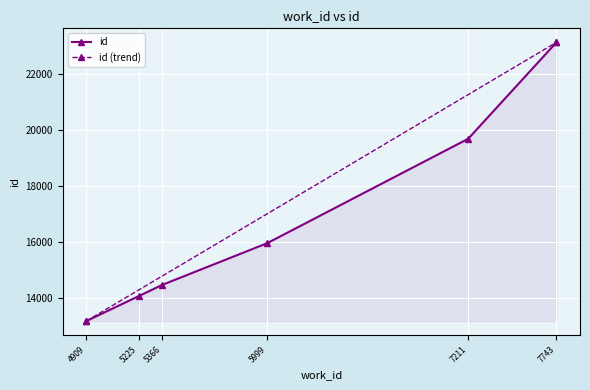

At which category does the chart reach its peak across all series?

7743